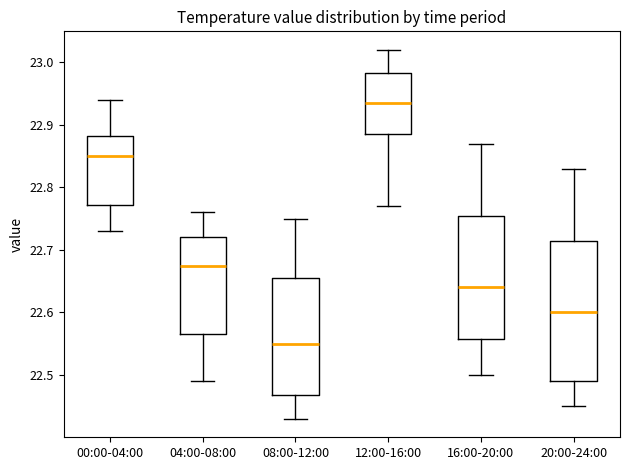

Comparing the boxes themselves (not the whiskers), which one is the tallest?

20:00-24:00